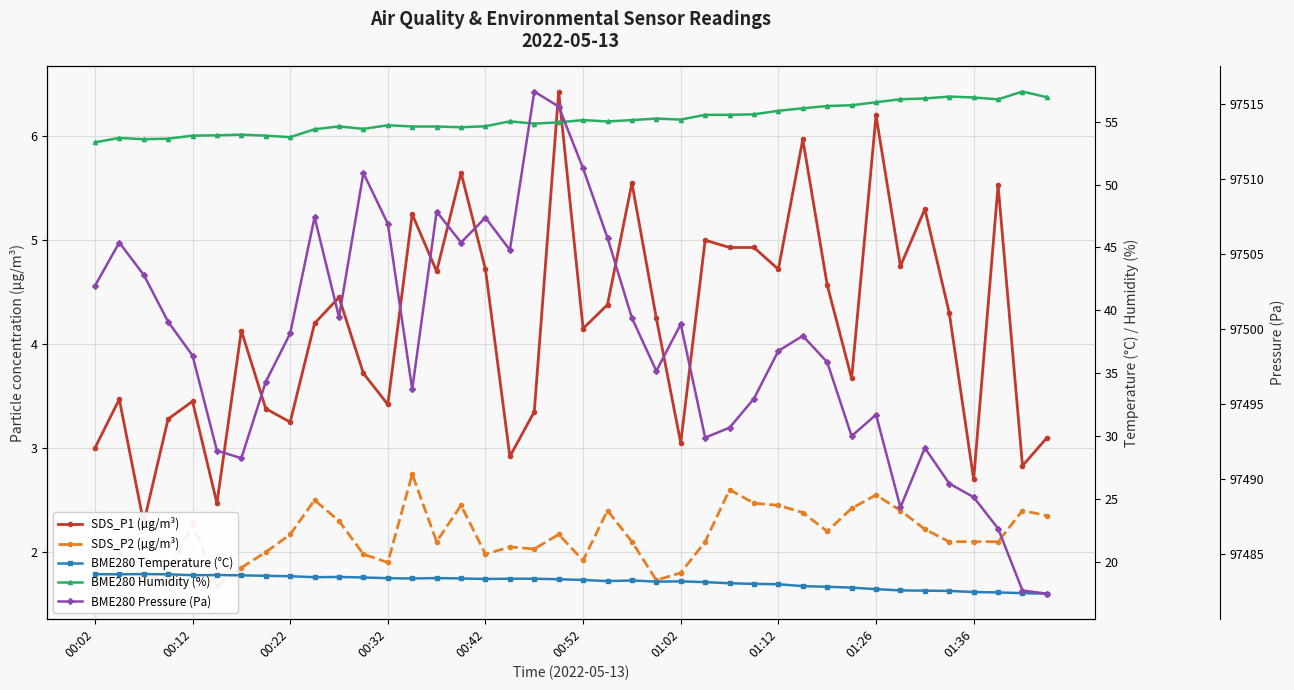

What are all the series names shown in the legend?

SDS_P1 (µg/m³), SDS_P2 (µg/m³), BME280 Temperature (°C), BME280 Humidity (%), BME280 Pressure (Pa)